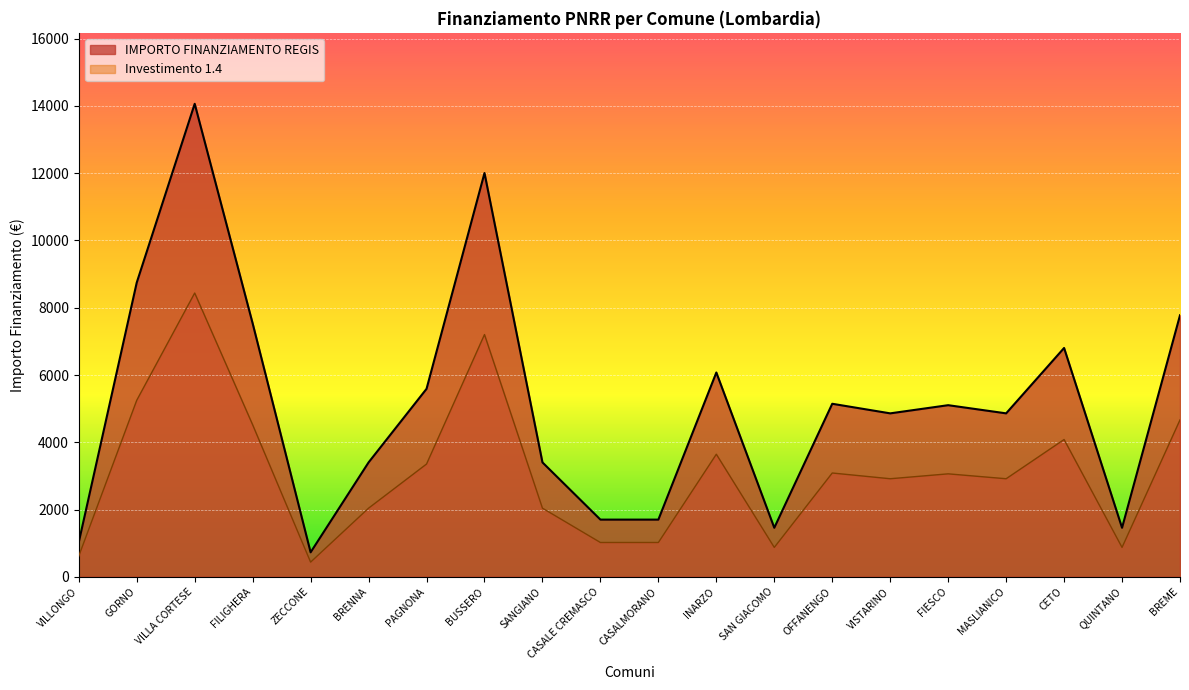

At which category does the chart reach its minimum across all series?

ZECCONE